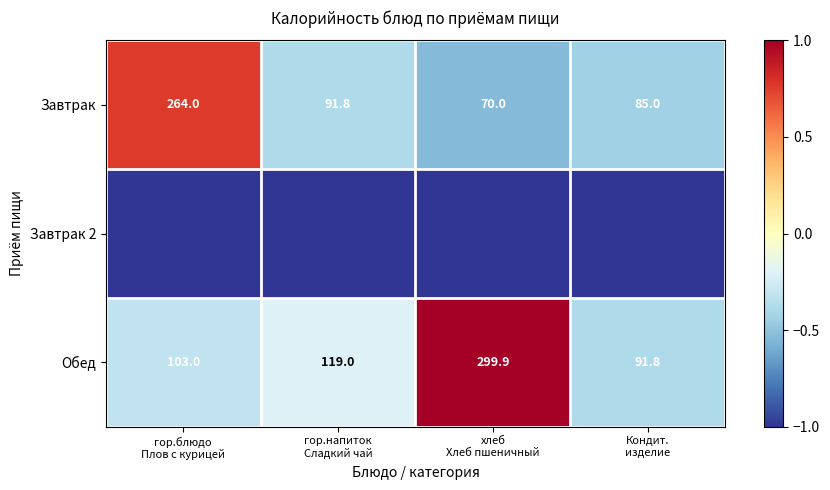

What is the highest value of the Завтрак series?

264.0